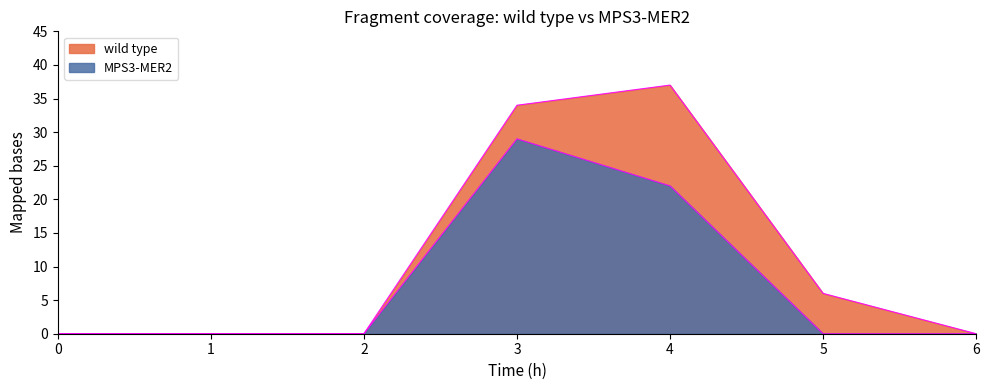

The value of wild type at 2 is -23. True or false?

False